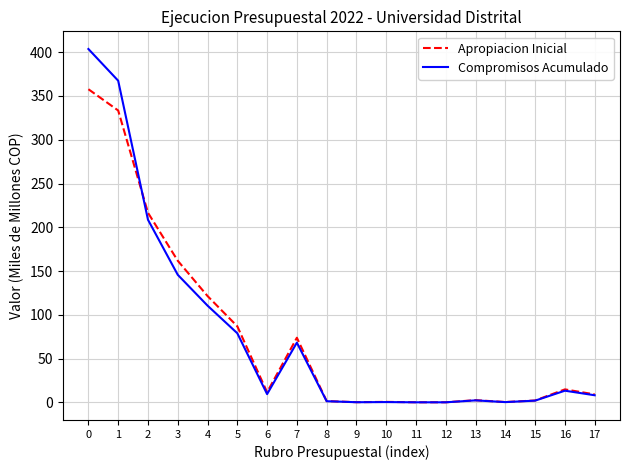

The value of Compromisos Acumulado at 1 is 367.4. True or false?

True